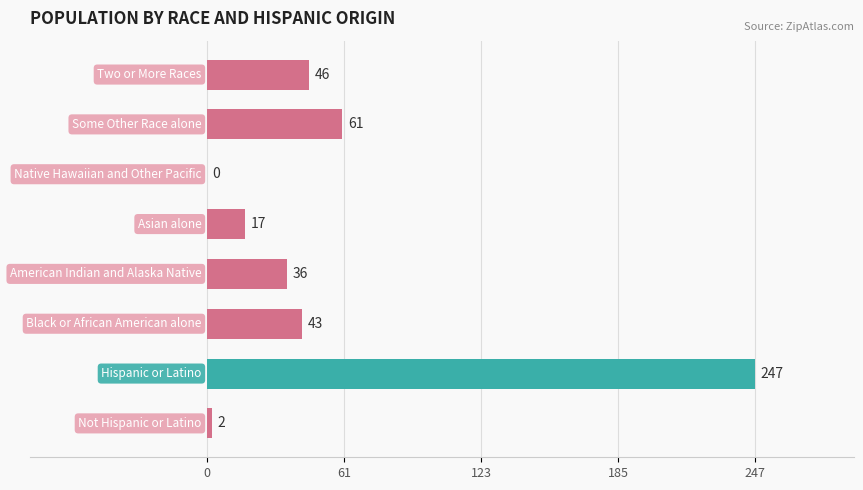

What is the maximum value shown in the chart?

247